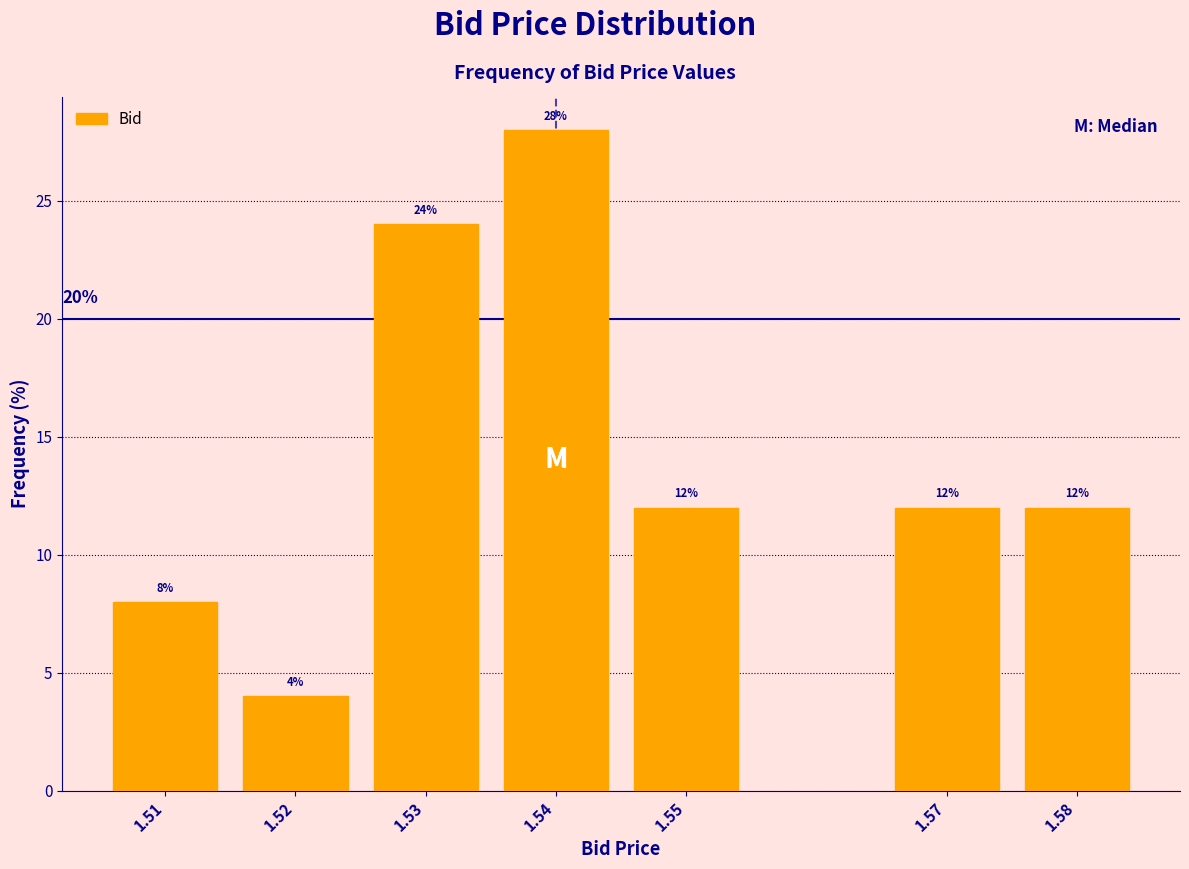

Reading left to right, list all the values displayed in this chart.

8.0	4.0	24.0	28.0	12.0	12.0	12.0